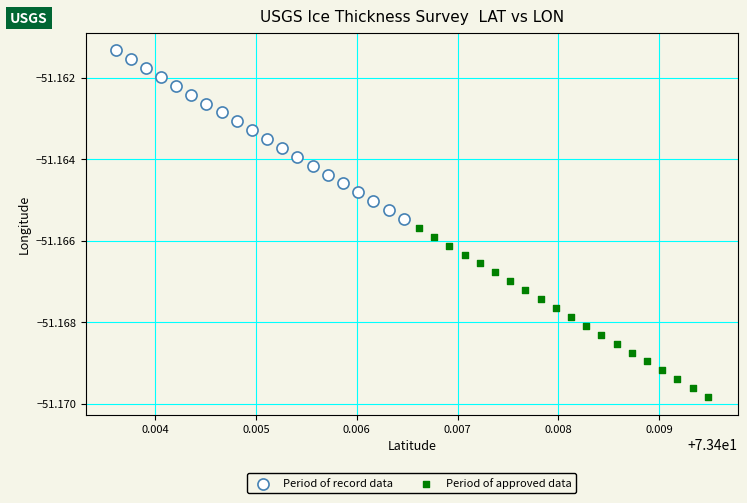

Which series reaches the maximum Y coordinate?

Period of record data